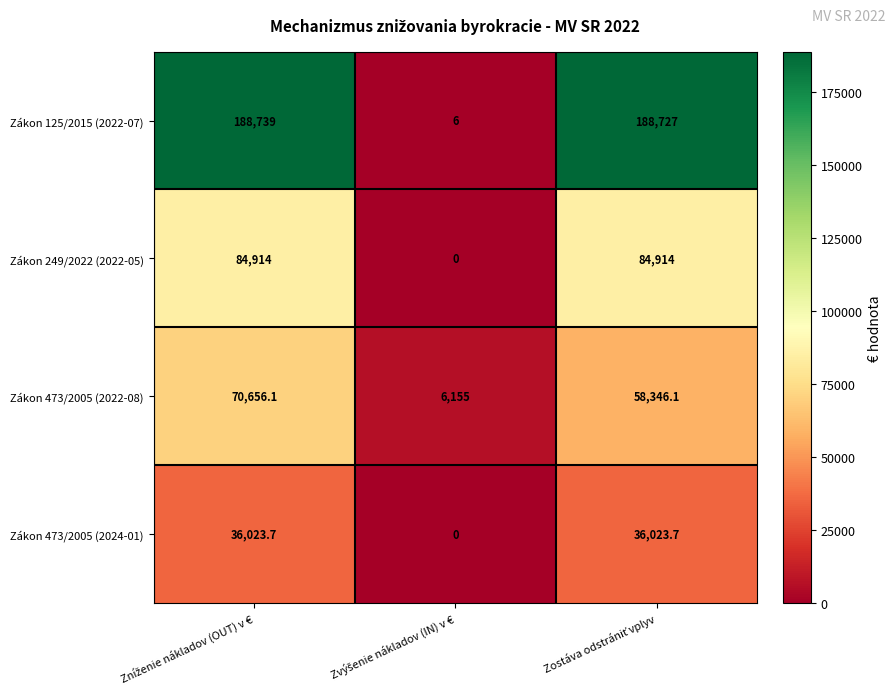

How many Zákon 249/2022 (2022-05) values are between 0 and 84914?

3